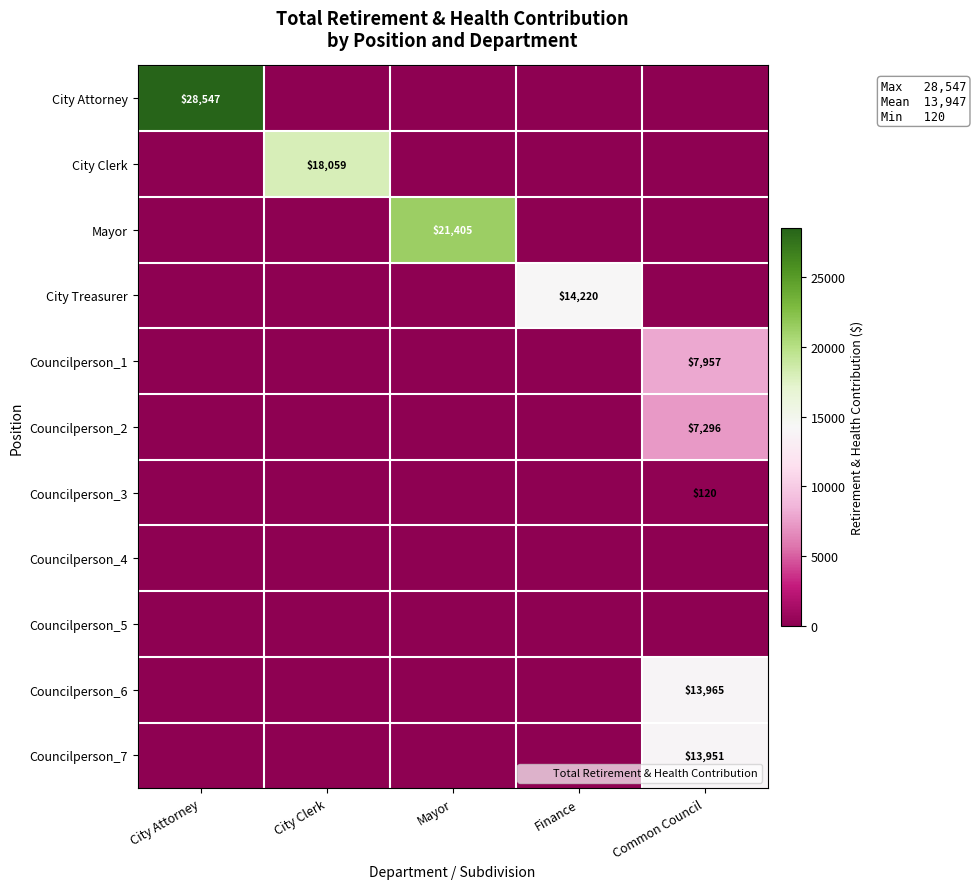

Which label corresponds to the smallest value in the chart?

City Clerk